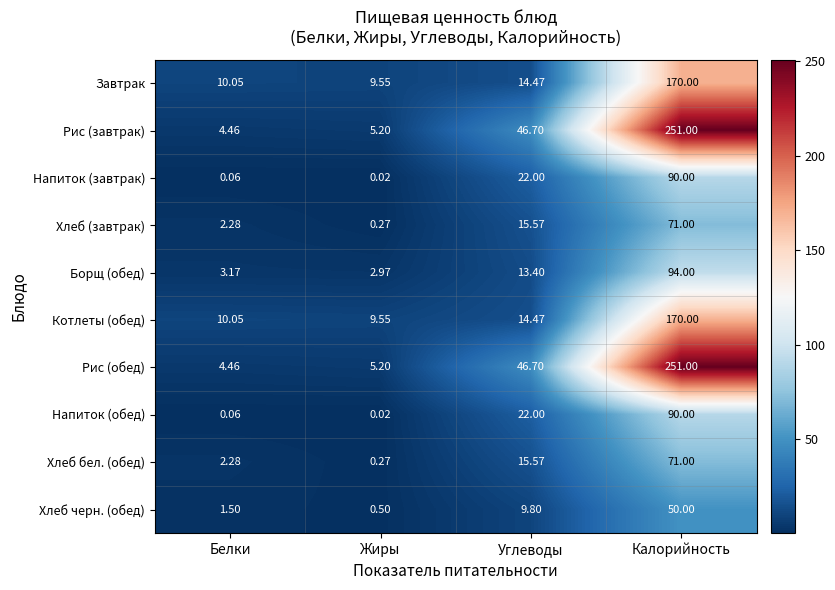

What is the spread (max minus min) of values at Калорийность?

201.0